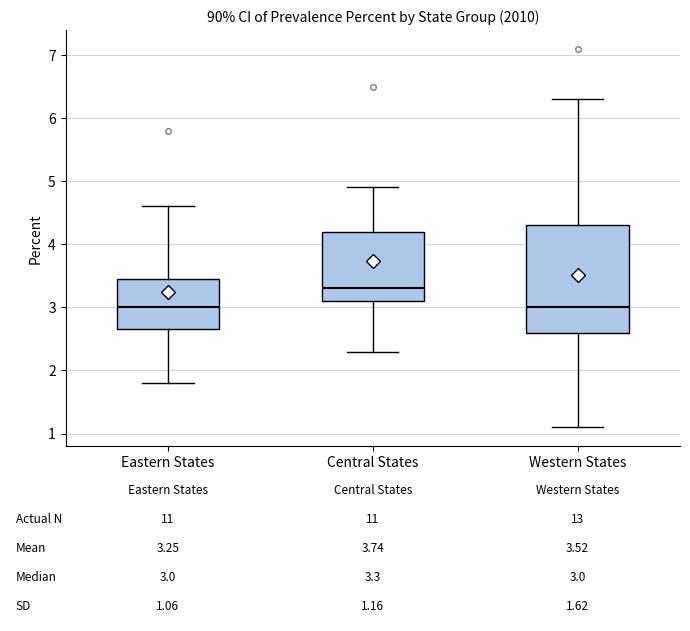

Which box's median line is the highest?

Central States